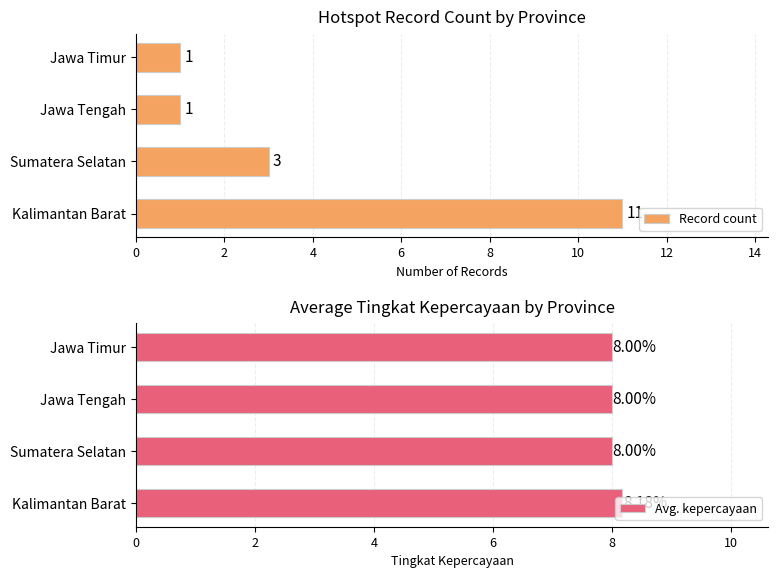

Reading left to right, extract all data points from this chart.

Record count: 11.0	3.0	1.0	1.0
Avg. kepercayaan: 8.2	8.0	8.0	8.0